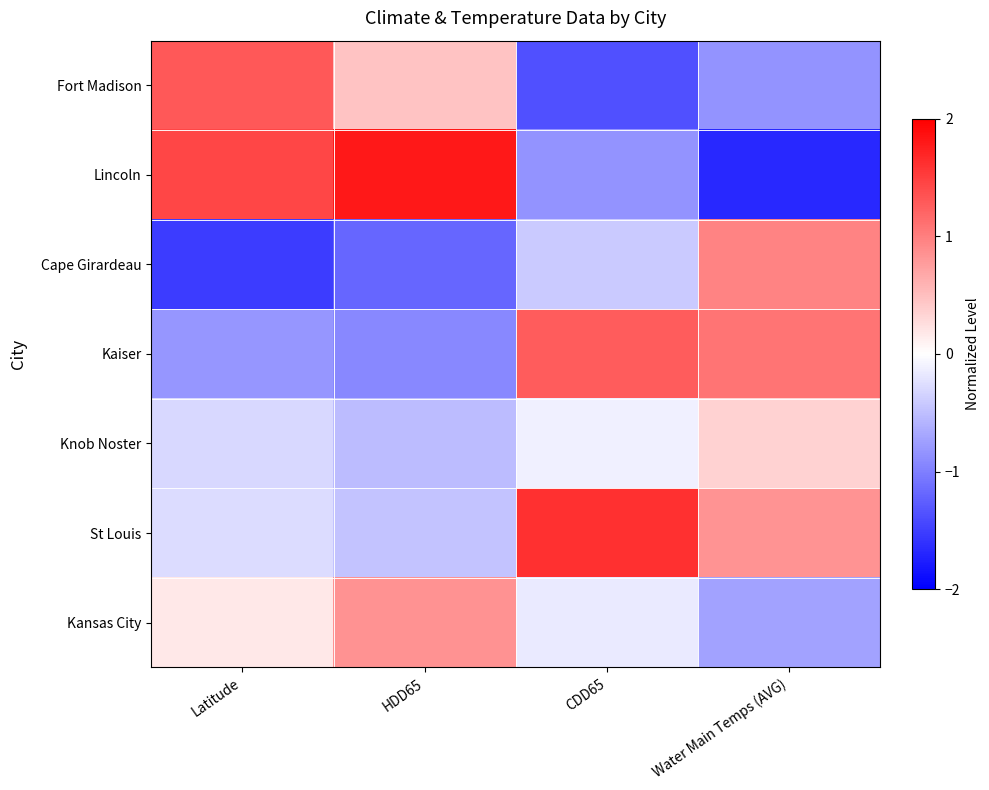

List the series in order of their peak value, highest first.

Lincoln, St Louis, Fort Madison, Kaiser, Cape Girardeau, Kansas City, Knob Noster